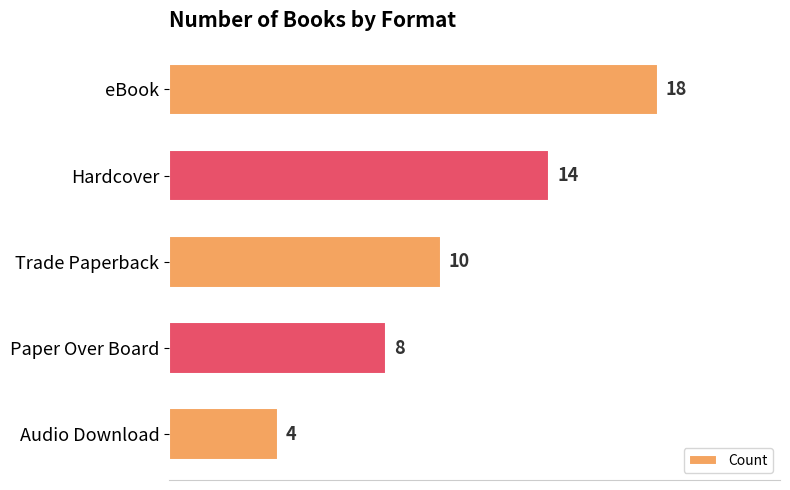

What is the sum of all values?

54